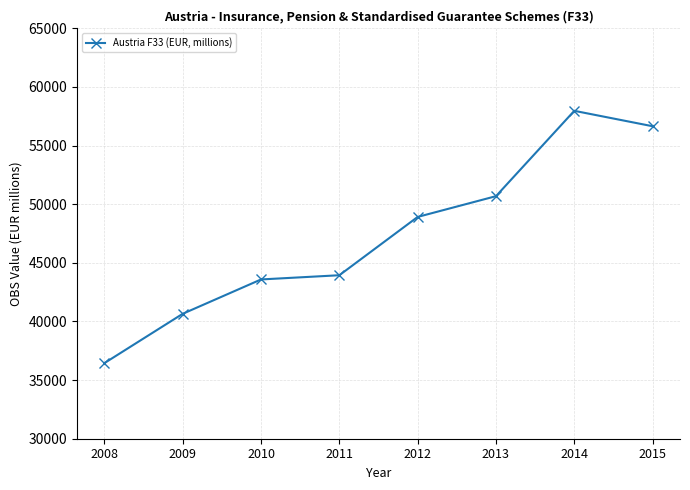

The value at 2014 is 14792. True or false?

False